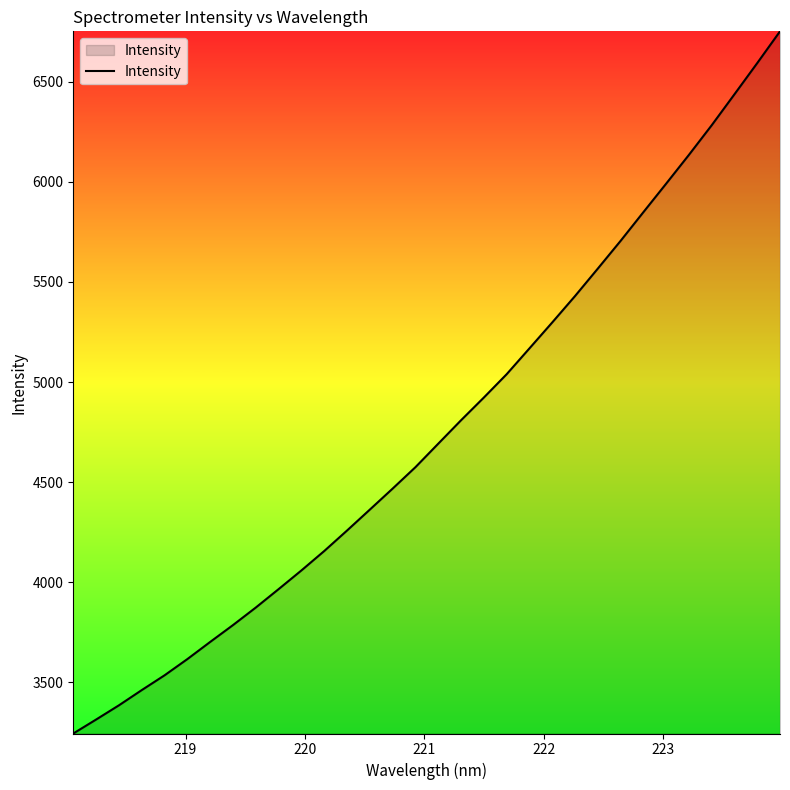

What is the difference between the maximum and minimum values?

3507.1